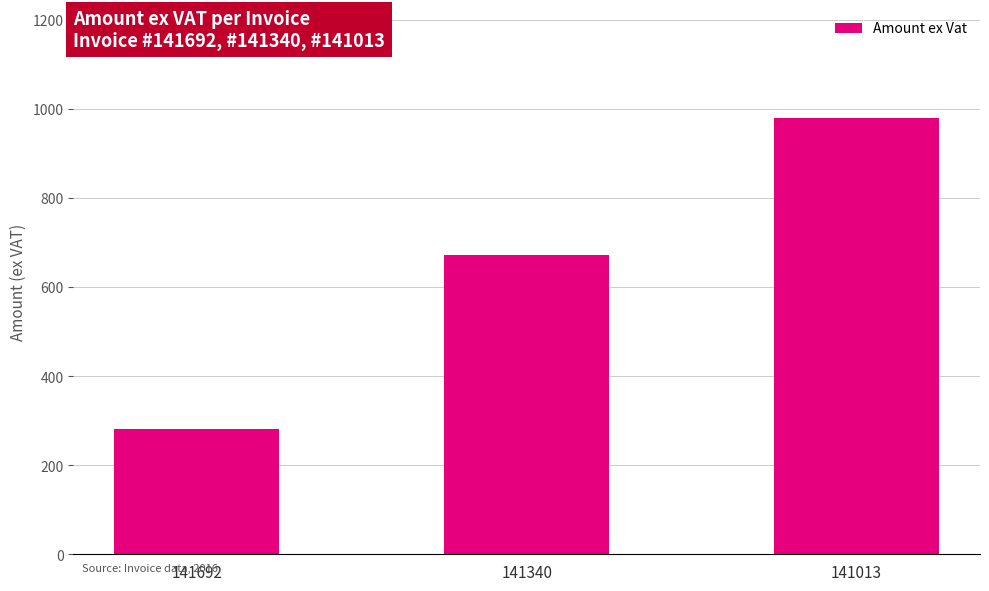

Are the bars grouped side by side (vs. stacked)?

No